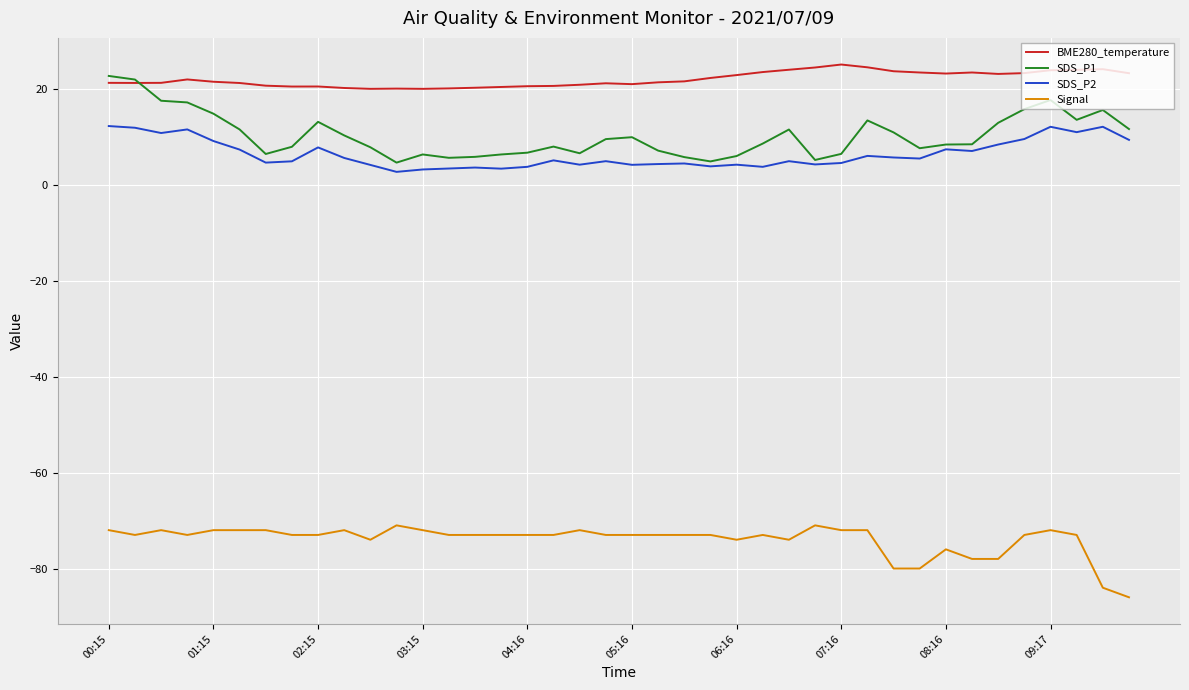

True or false: Signal and SDS_P1 cross at least once.

False